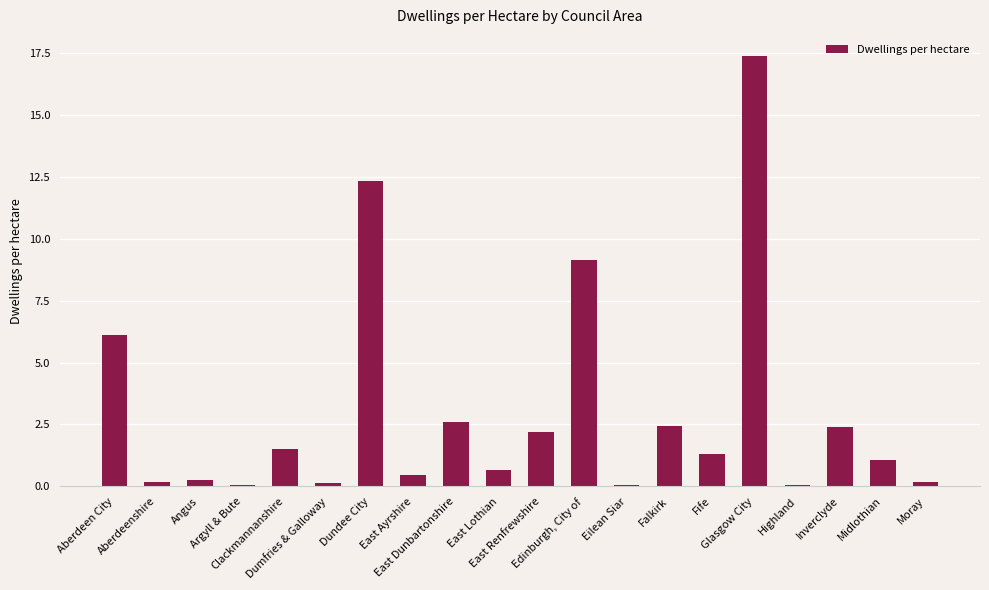

What is the difference between the values at Aberdeenshire and East Dunbartonshire?

2.4